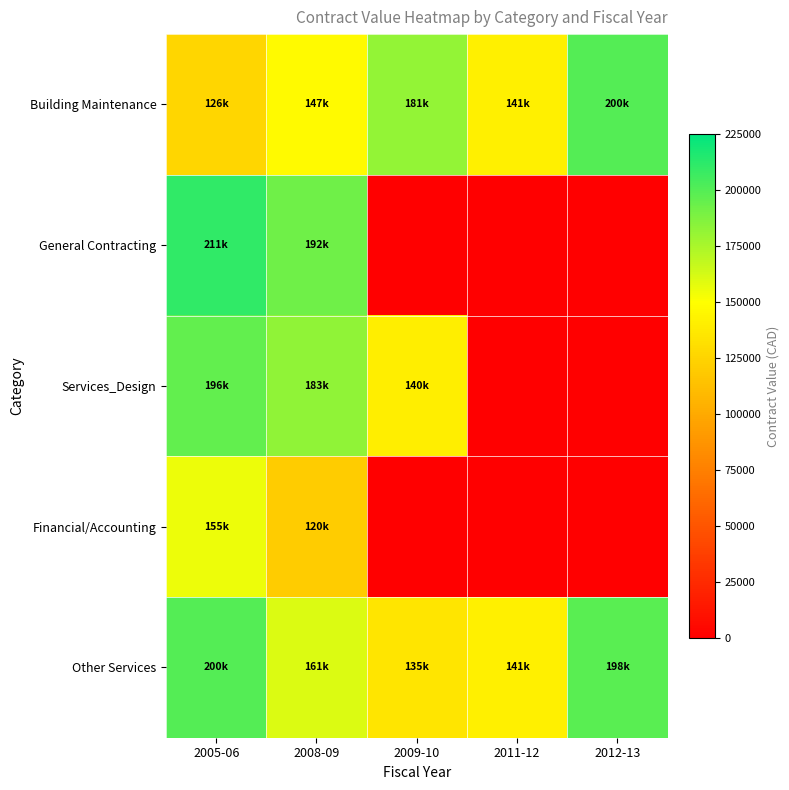

At how many categories does at least one series exceed 70427?

5